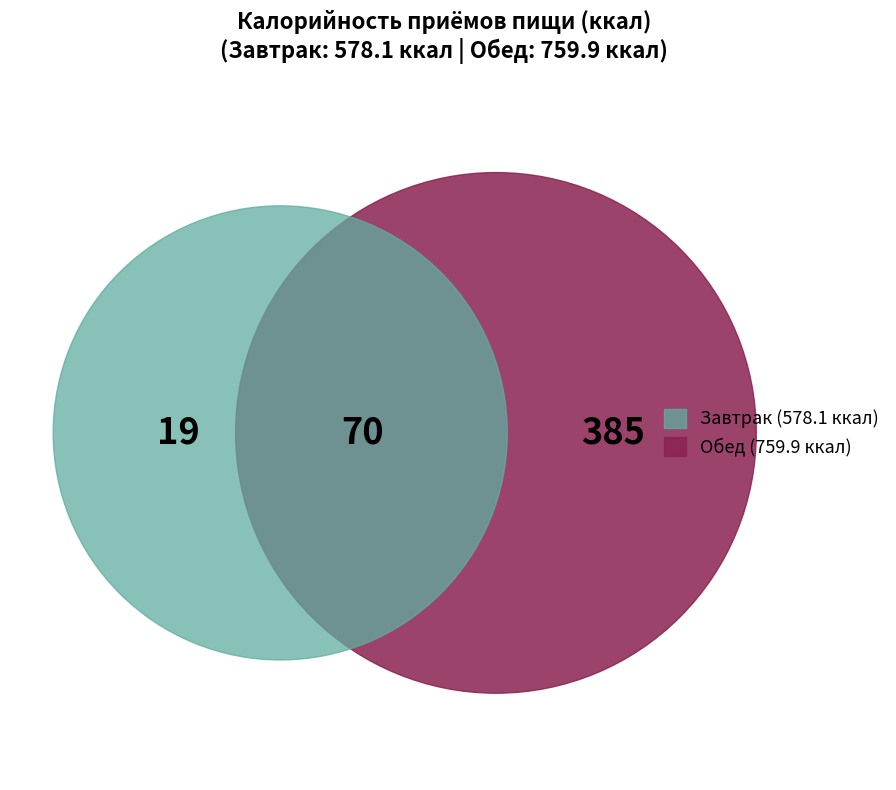

True or false: Завтрак accounts for 32% of the total.

False